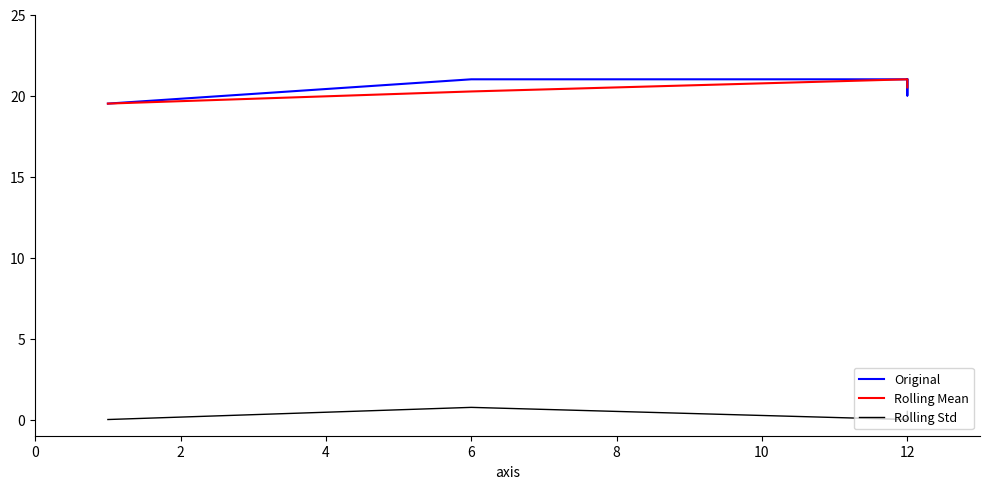

How many distinct data groups are displayed?

3